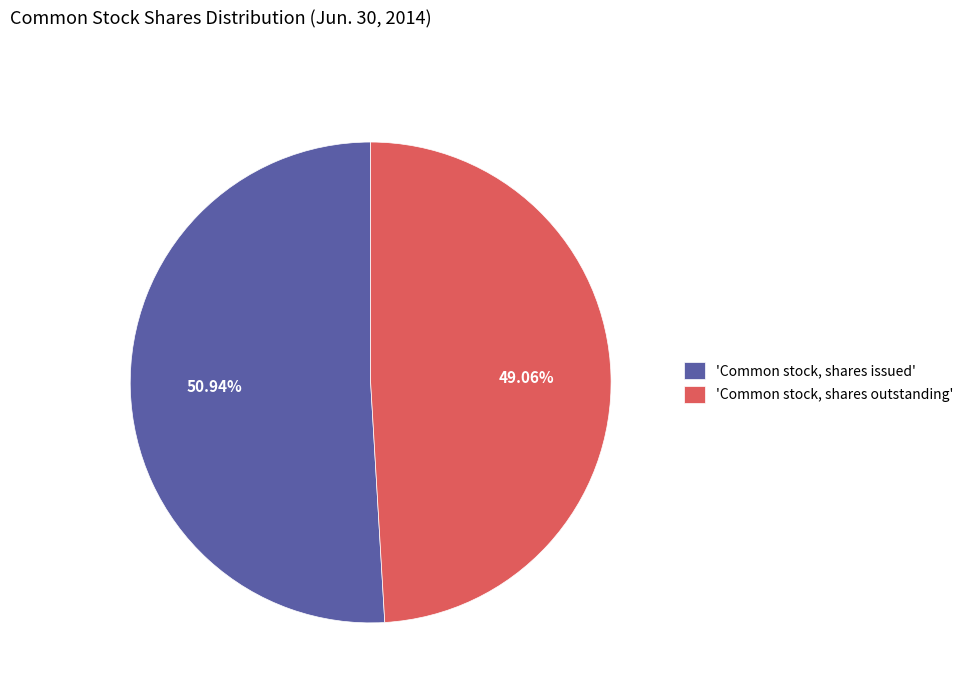

To the nearest percent, what is the average slice percentage?

50%